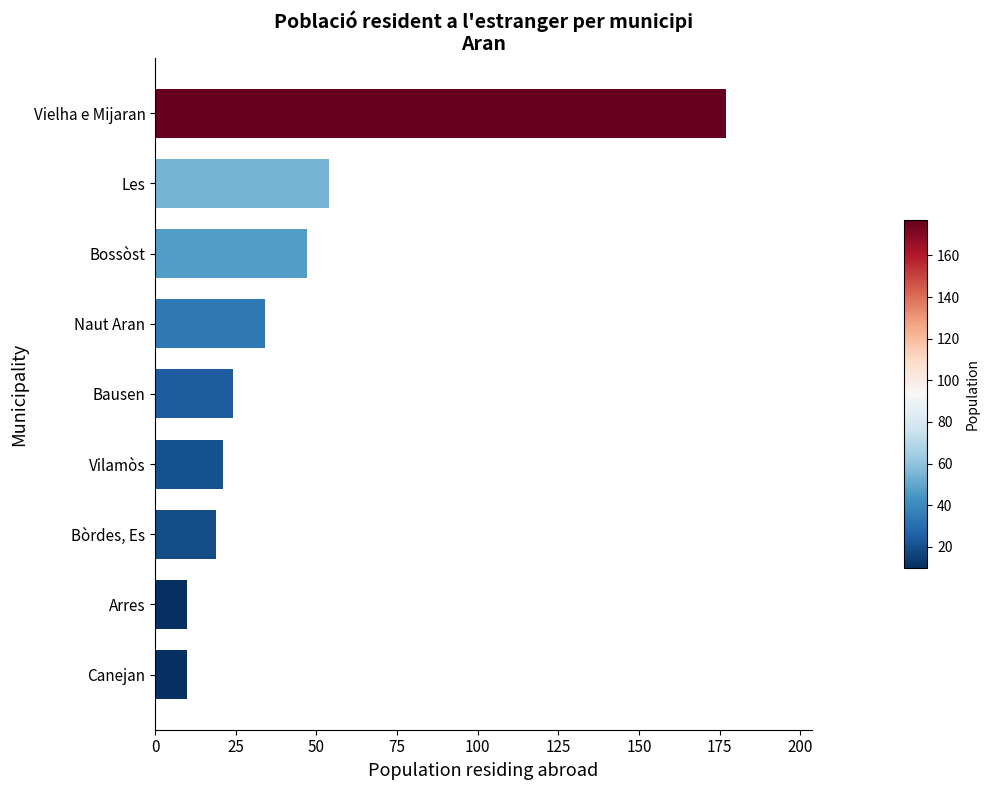

Reading bottom to top, transcribe all the data shown in this chart.

Canejan=10	Arres=10	Bòrdes, Es=19	Vilamòs=21	Bausen=24	Naut Aran=34	Bossòst=47	Les=54	Vielha e Mijaran=177